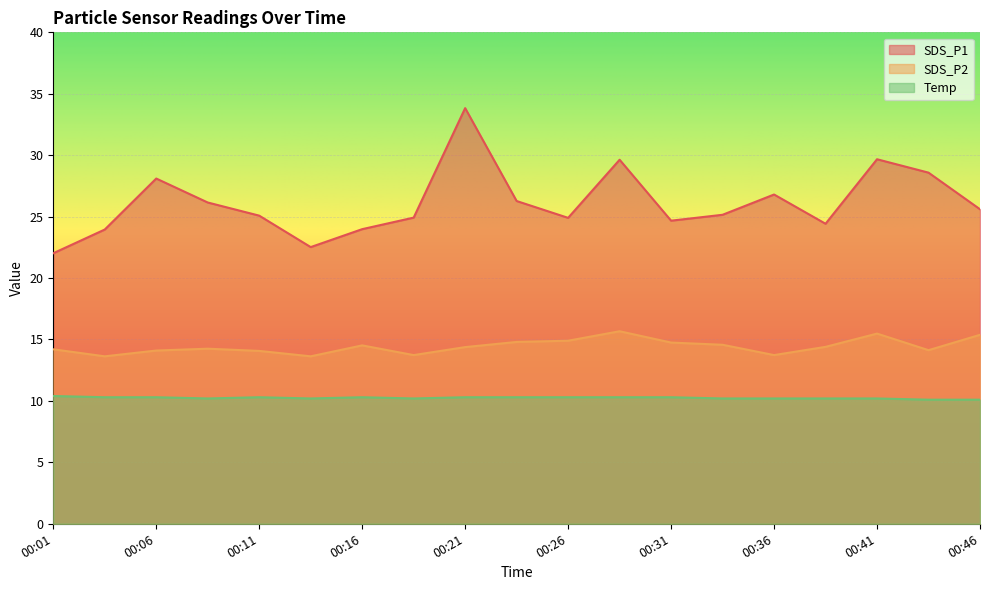

Which category has the lowest value in the SDS_P1 series?

00:01